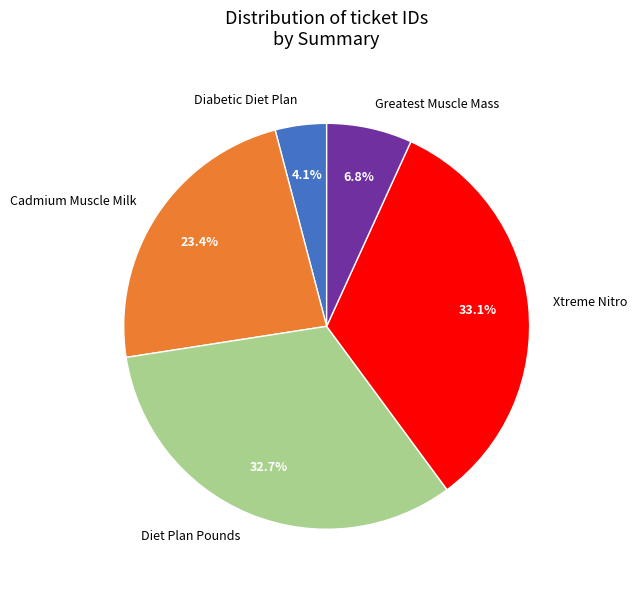

What portion of the pie excludes Diet Plan Pounds?

67.3%